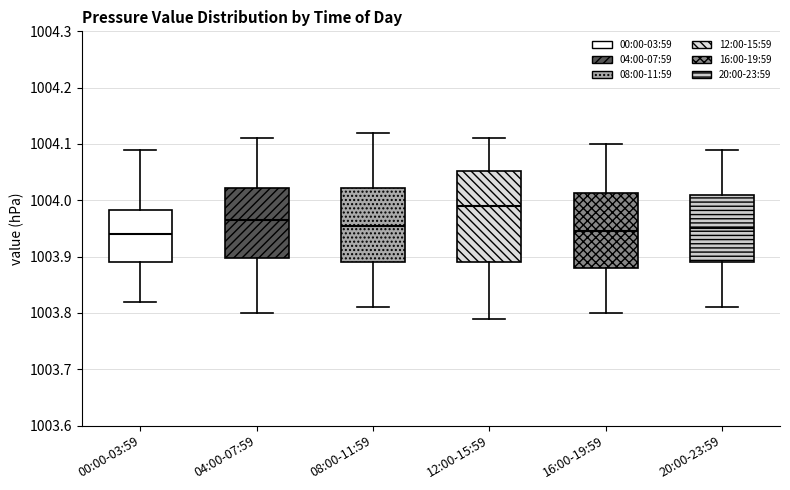

Reading left to right, read every box against the y-axis: the position of its median line, the range the box covers, and the ends of its whiskers. The values are not printed on the chart, so give them approximately, as read against the axis.

00:00-03:59: median 1003.94, box 1003.89 to 1003.98, whiskers 1003.82 to 1004.09
04:00-07:59: median 1003.97, box 1003.90 to 1004.02, whiskers 1003.80 to 1004.11
08:00-11:59: median 1003.96, box 1003.89 to 1004.02, whiskers 1003.81 to 1004.12
12:00-15:59: median 1003.99, box 1003.89 to 1004.05, whiskers 1003.79 to 1004.11
16:00-19:59: median 1003.95, box 1003.88 to 1004.01, whiskers 1003.80 to 1004.10
20:00-23:59: median 1003.95, box 1003.89 to 1004.01, whiskers 1003.81 to 1004.09